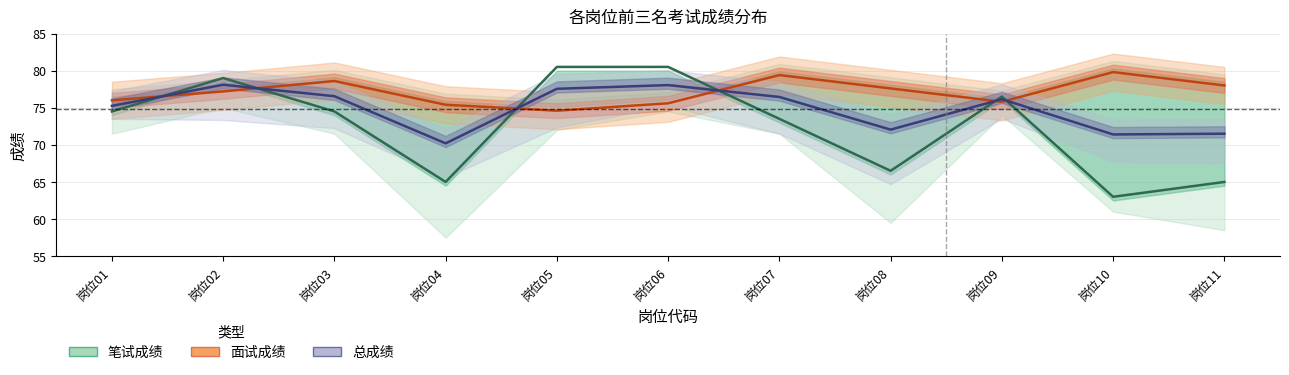

How many intersections are there between 面试成绩 and 总成绩?

6